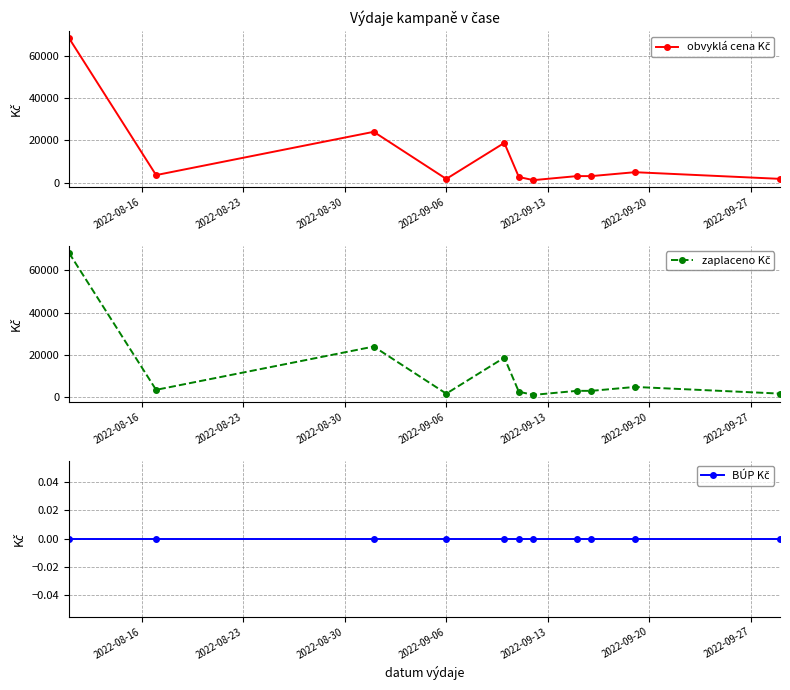

True or false: BÚP Kč has more than 2 interior local peaks.

False